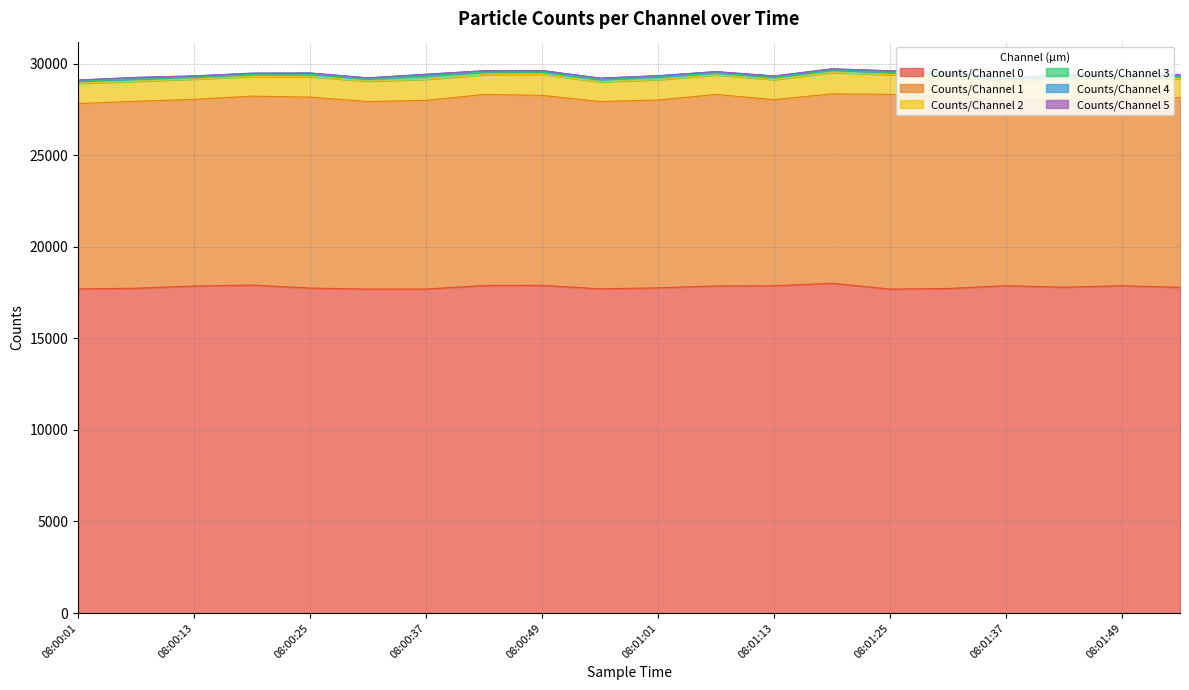

Does the chart have visible grid lines?

Yes